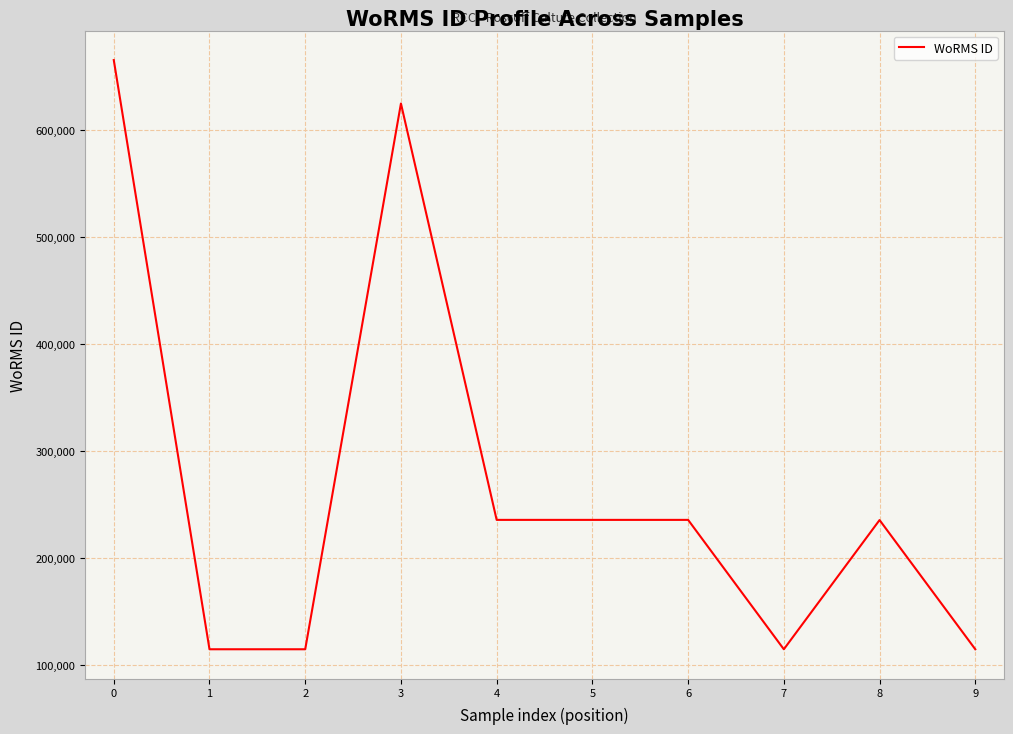

The chart shows a value of 157876 at 2. True or false?

False